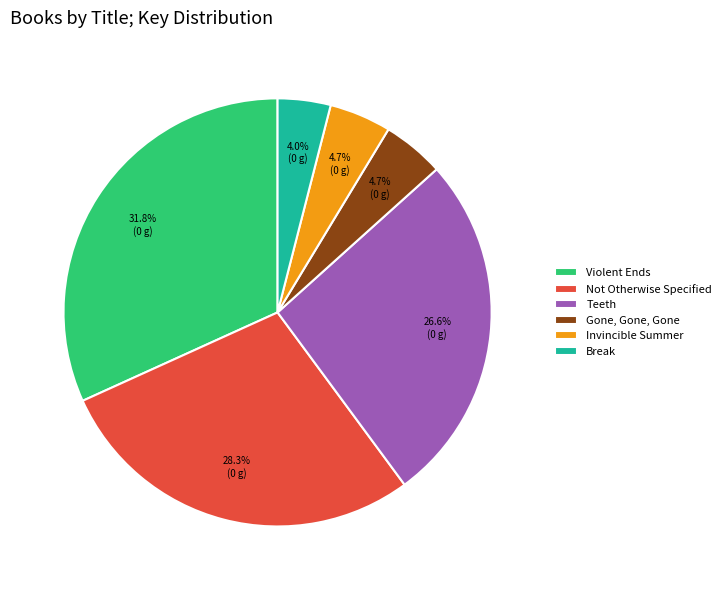

What percentage is NOT represented by Invincible Summer?

95.3%